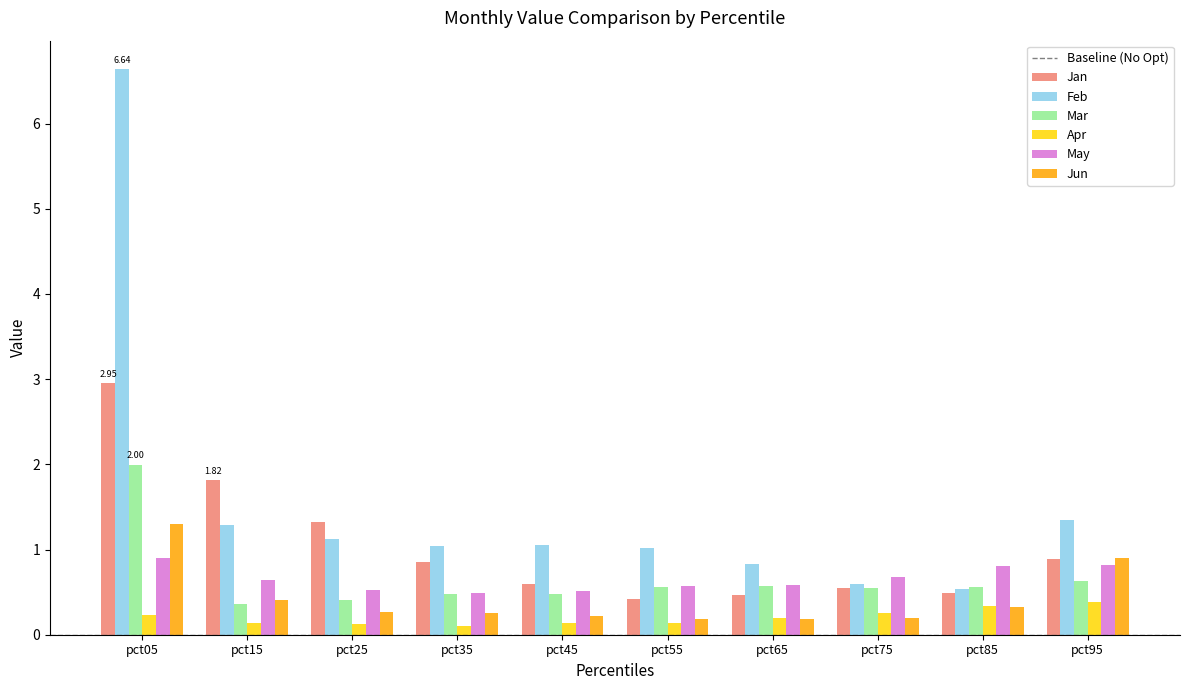

How many distinct data groups are displayed?

6